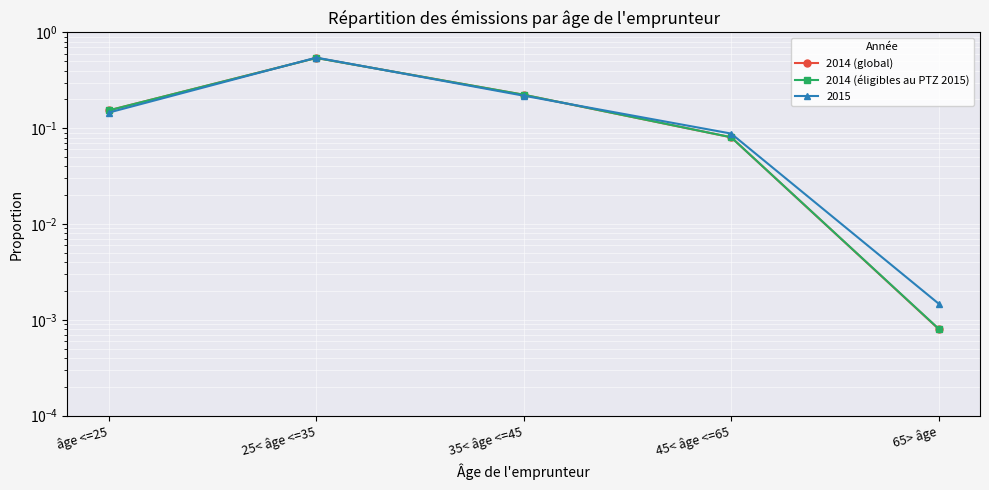

Where do 2014 (éligibles au PTZ 2015) and 2014 (global) first cross each other?

âge <=25 and 25< âge <=35